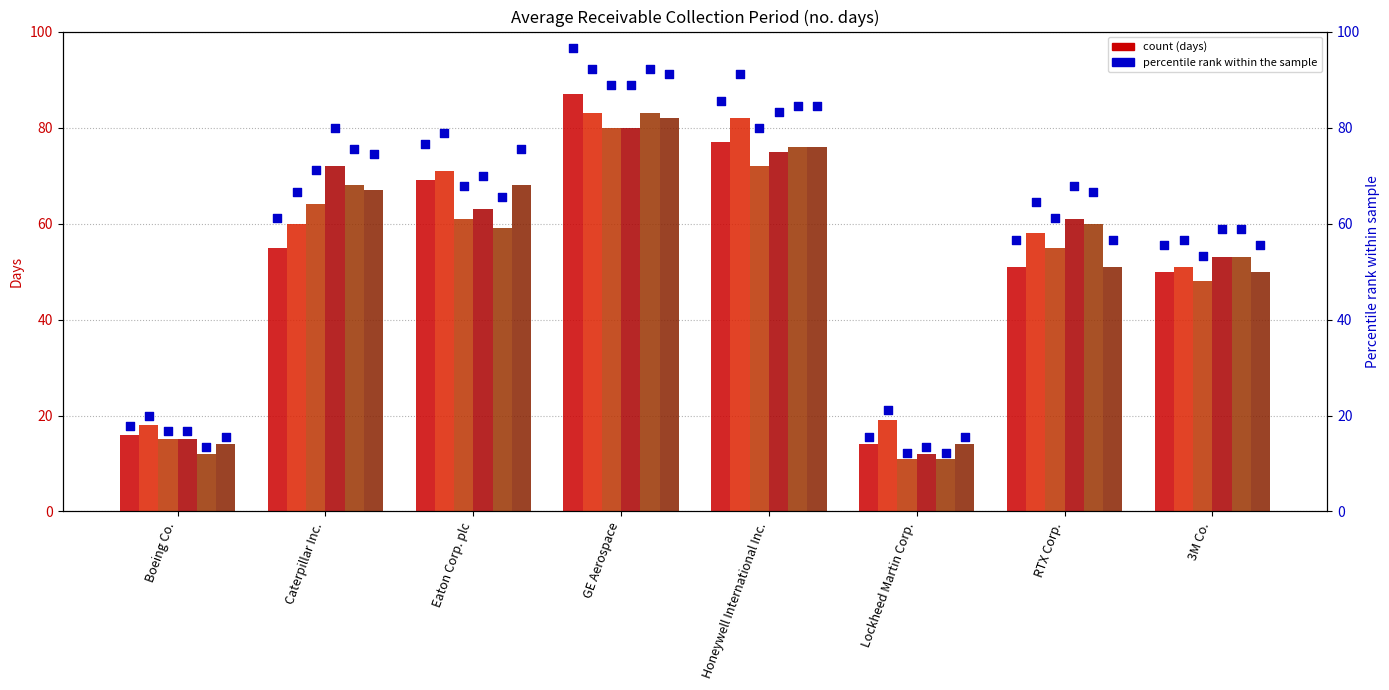

Between RTX Corp. and Boeing Co., which is larger?

RTX Corp.